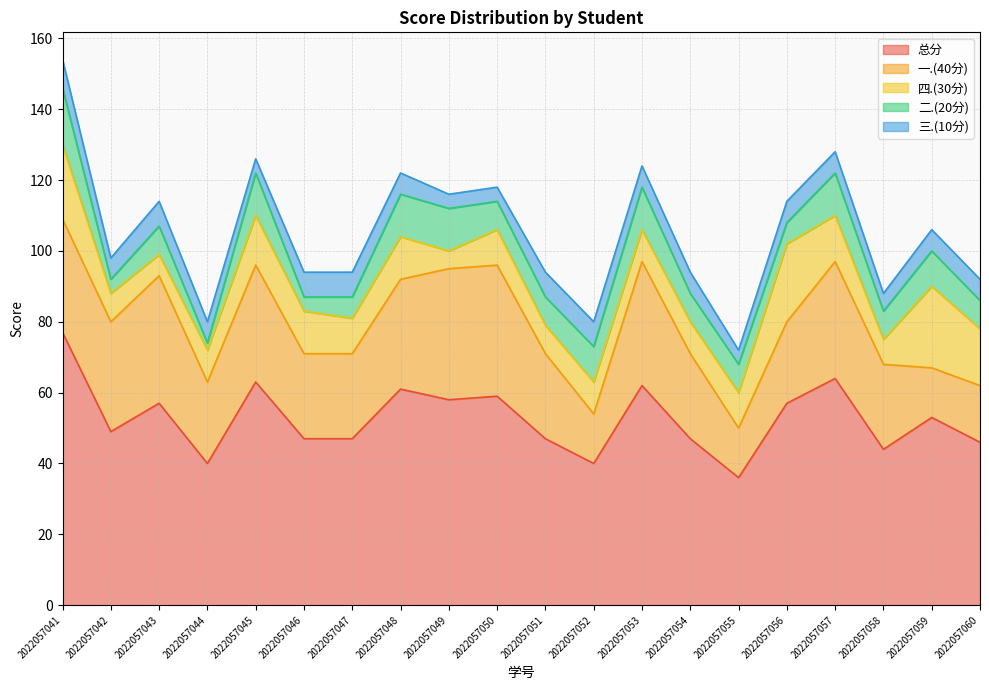

The value of 三.(10分) at 2022057045 is 7. True or false?

False